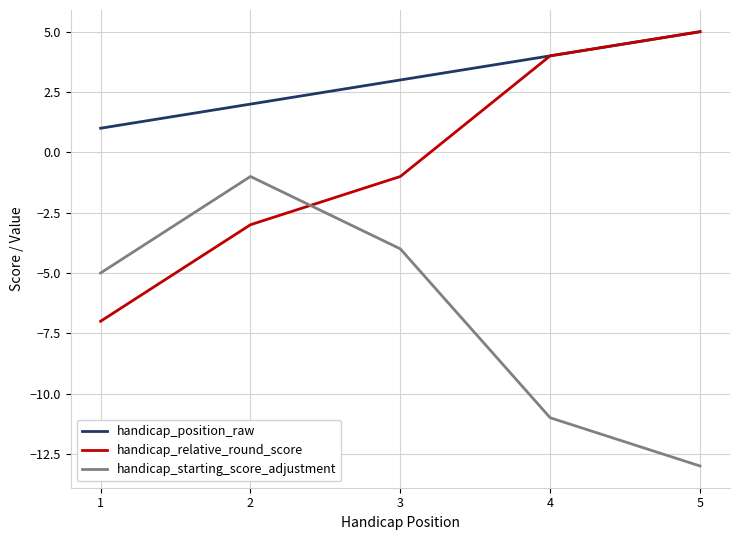

True or false: handicap_relative_round_score has more than 1 points higher than both neighbors.

False